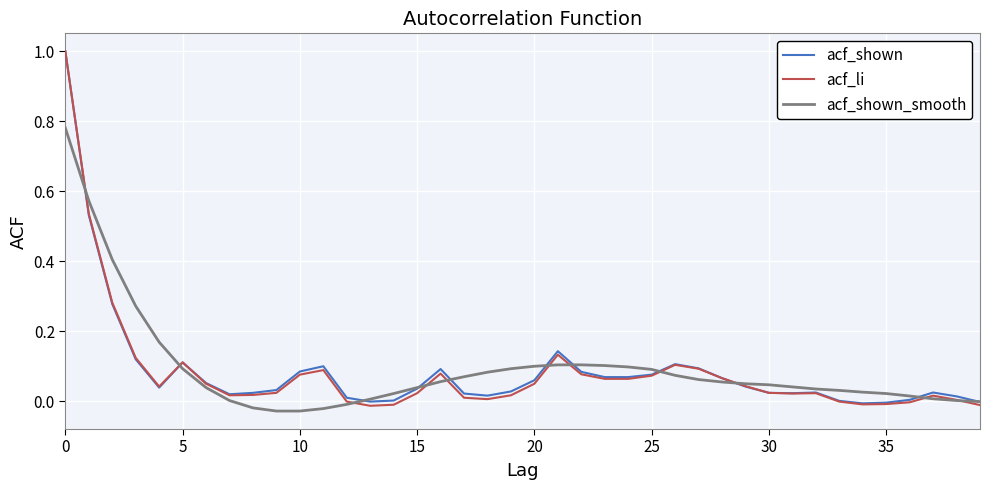

What is the maximum value for acf_li?

1.0